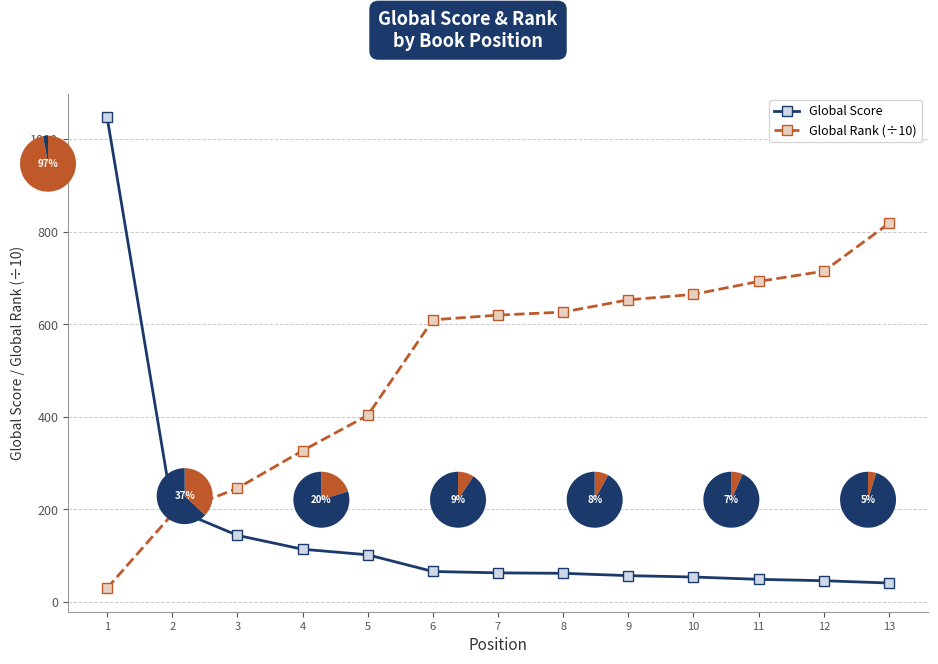

What is the difference between the maximum and minimum values in the Global Rank (÷10) series?

787.7